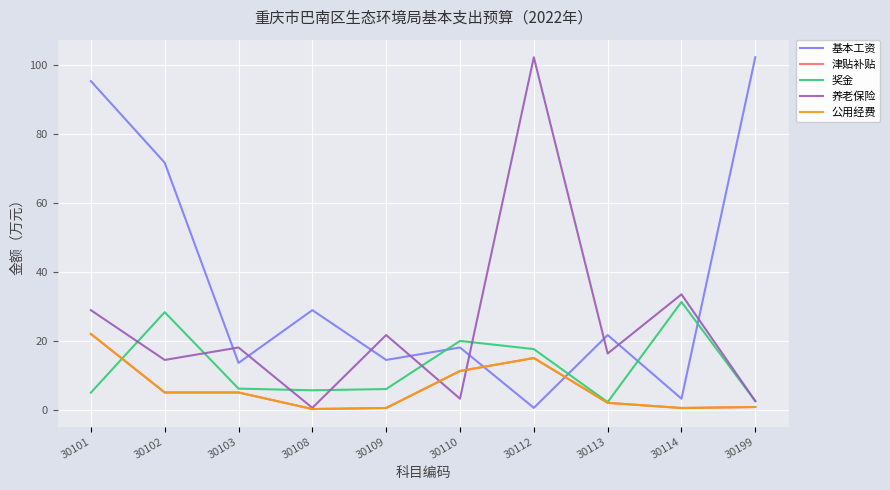

In 公用经费, how many points are lower than both neighbors (excluding endpoints)?

2